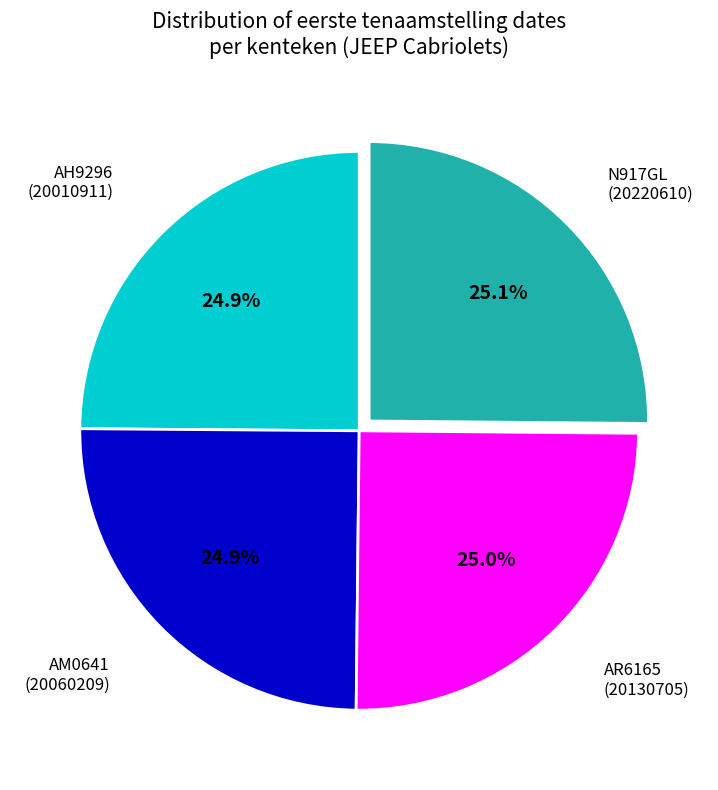

Does any single category account for the majority?

No